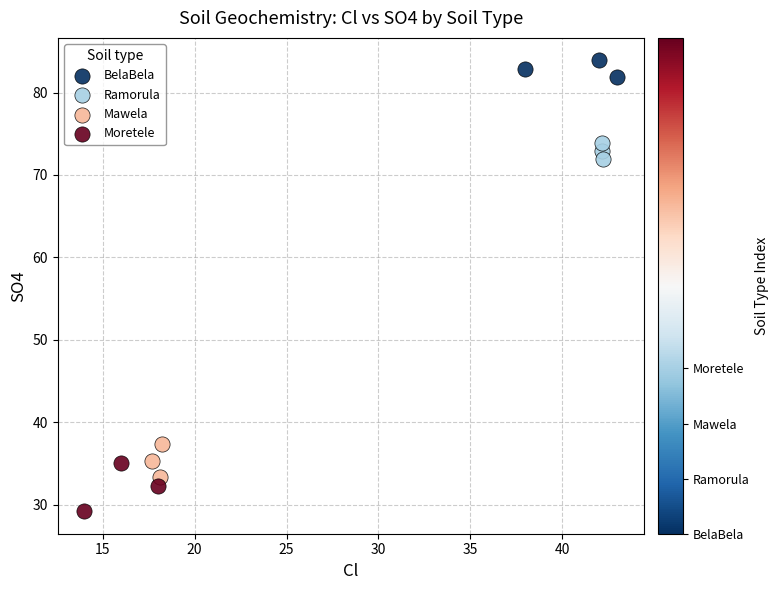

Which series reaches the minimum Y coordinate?

Moretele